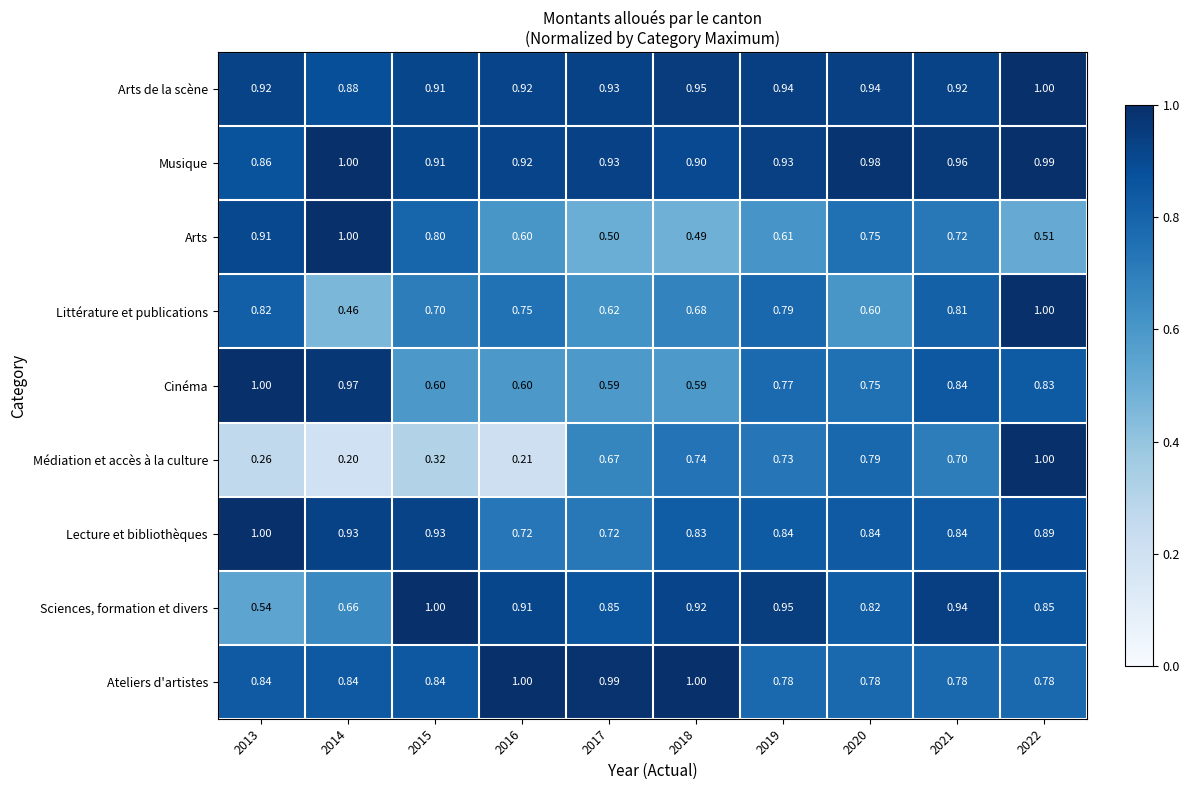

Is the value of Médiation et accès à la culture at 2013 greater than the value of Littérature et publications at 2013?

No